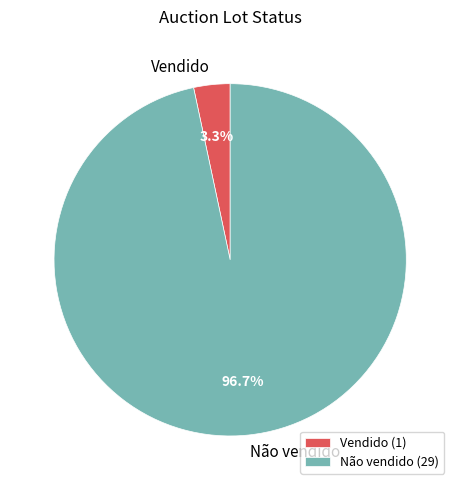

Does Vendido represent more than half of the total?

No